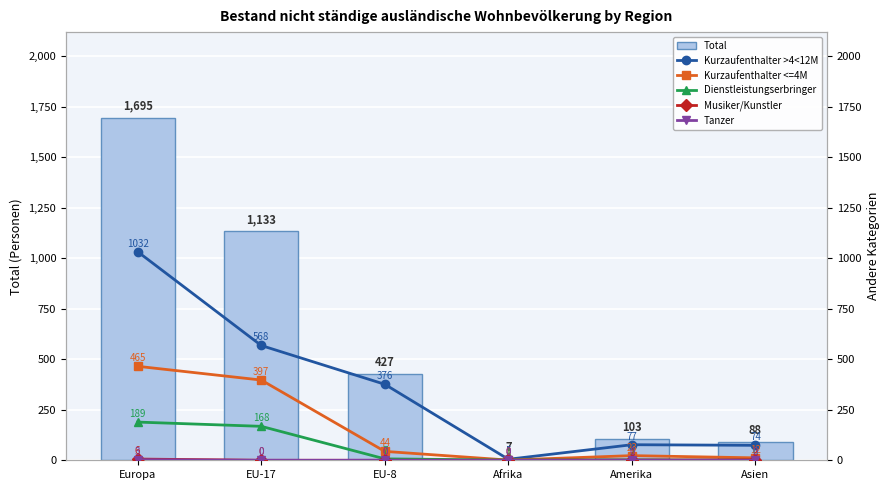

Where is Musiker/Kunstler nearest to the value 3?

Asien